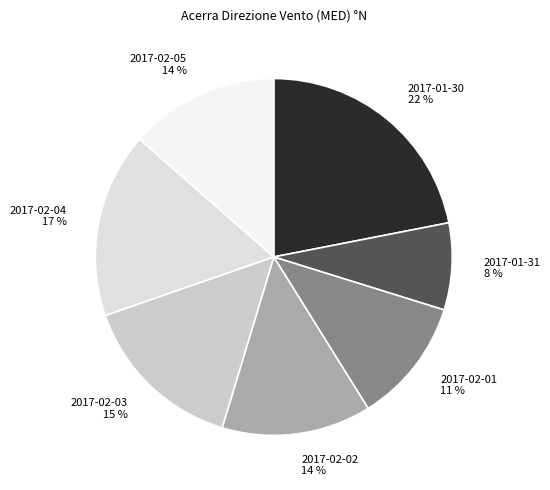

How many segments does this pie chart have?

7